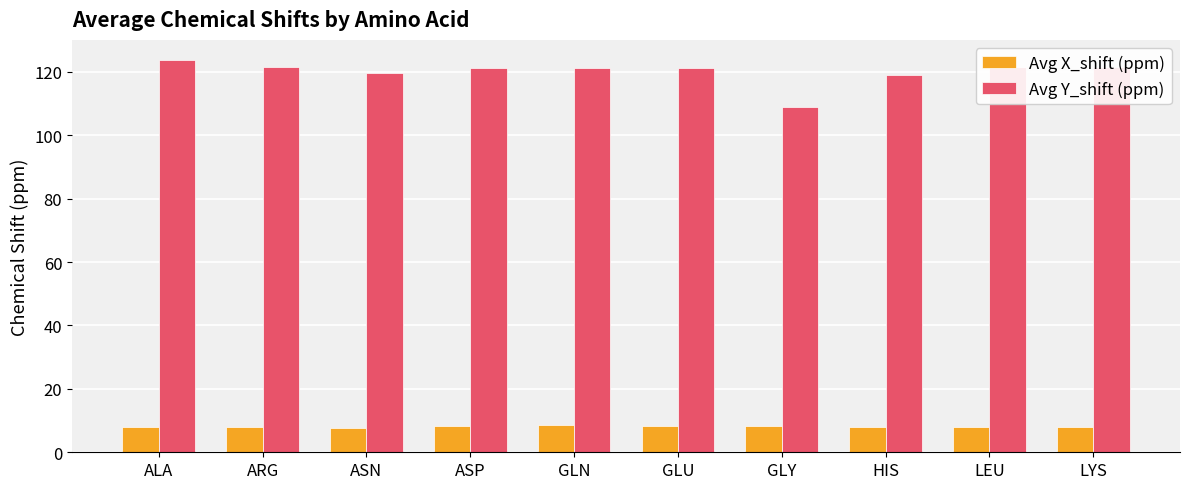

Is it true that Avg X_shift (ppm) equals 8.1 at LEU?

True